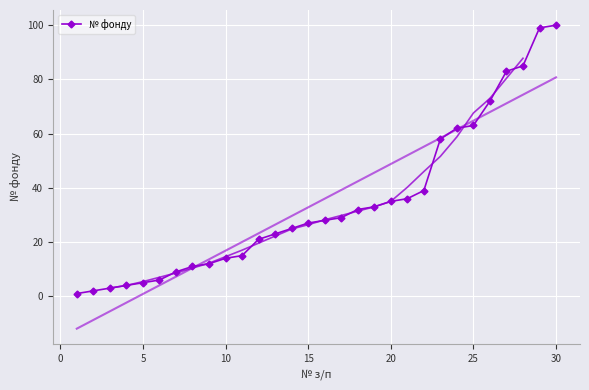

The № фонду series shows 63 at 25. True or false?

True